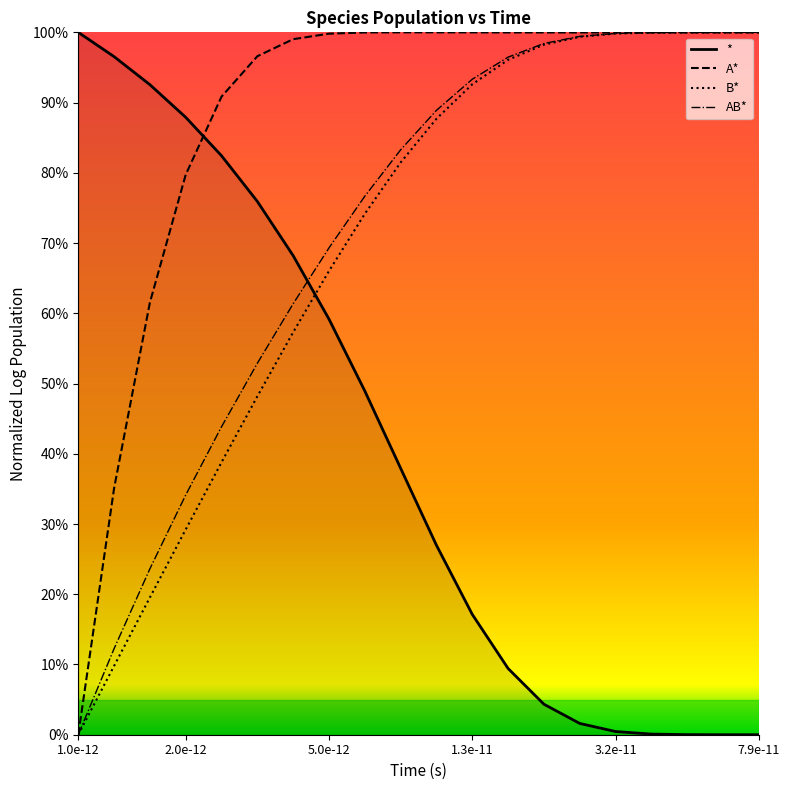

Does the chart have visible grid lines?

No